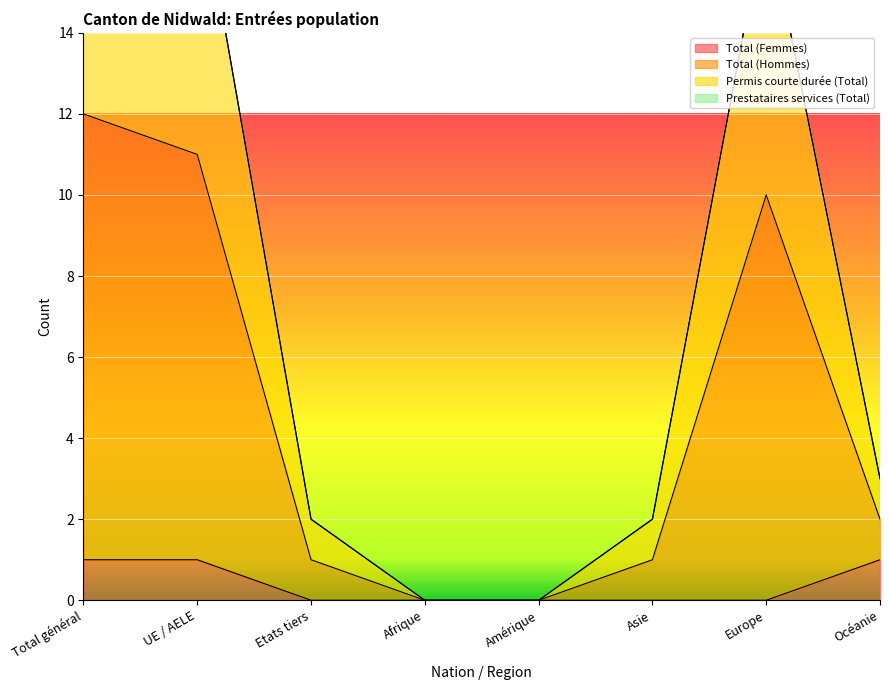

What position from the right is Amérique?

4